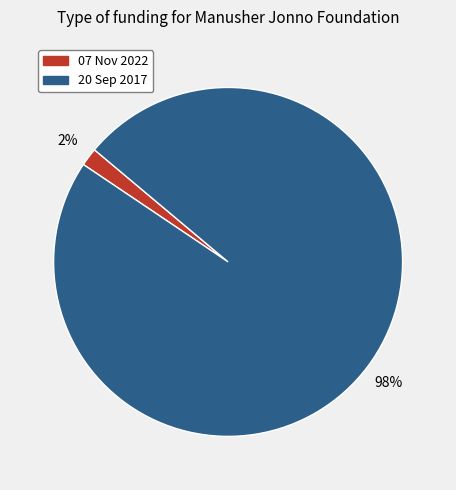

To the nearest percent, what portion does 07 Nov 2022 represent?

2%